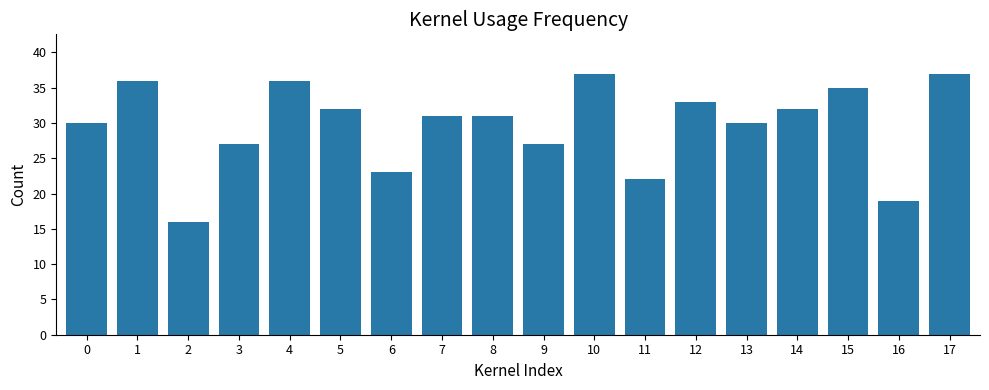

Reading left to right, extract all data points from this chart.

0=30	1=36	2=16	3=27	4=36	5=32	6=23	7=31	8=31	9=27	10=37	11=22	12=33	13=30	14=32	15=35	16=19	17=37